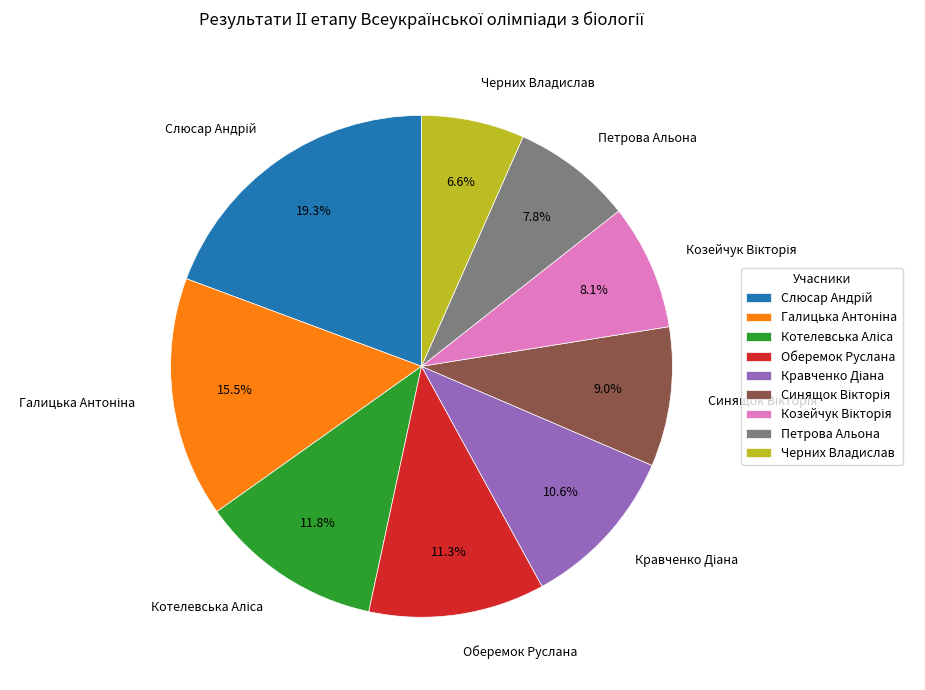

To the nearest percent, what is the average slice percentage?

11%